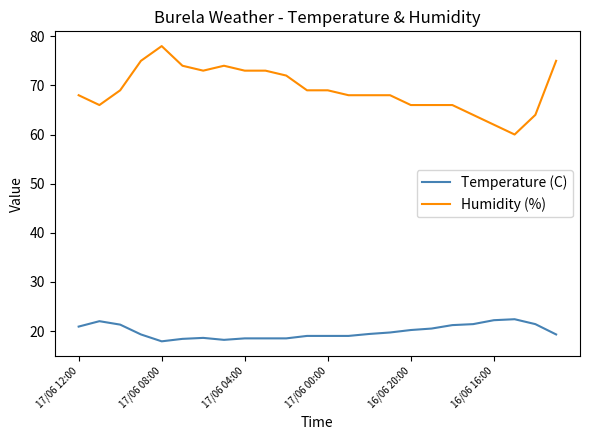

Rank the series by their average value, from highest to lowest.

Humidity (%), Temperature (C)